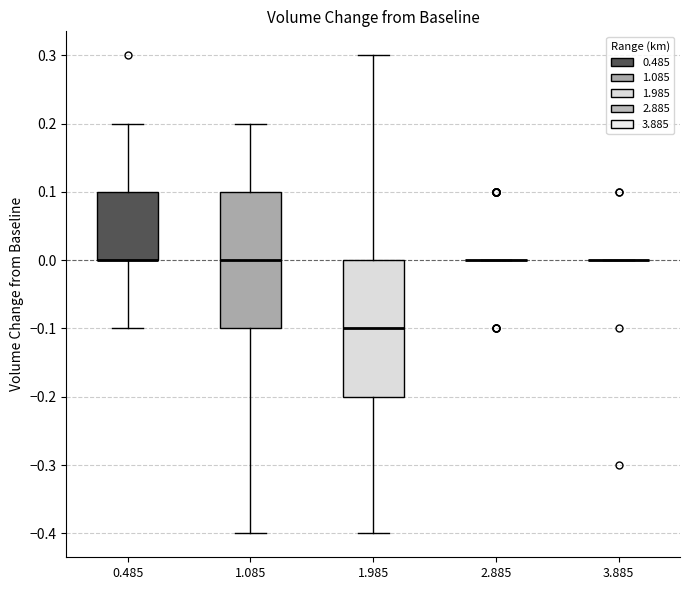

Reading left to right, read every box against the y-axis: the position of its median line, the range the box covers, and the ends of its whiskers. The values are not printed on the chart, so give them approximately, as read against the axis.

0.485: median 0.0 (drawn on the box's lower edge), box 0.0 to 0.1, whiskers -0.1 to 0.2
1.085: median 0.0, box -0.1 to 0.1, whiskers -0.4 to 0.2
1.985: median -0.1, box -0.2 to 0.0, whiskers -0.4 to 0.3
2.885: box collapsed to a line at 0.0, whiskers 0.0 to 0.0
3.885: box collapsed to a line at 0.0, whiskers 0.0 to 0.0